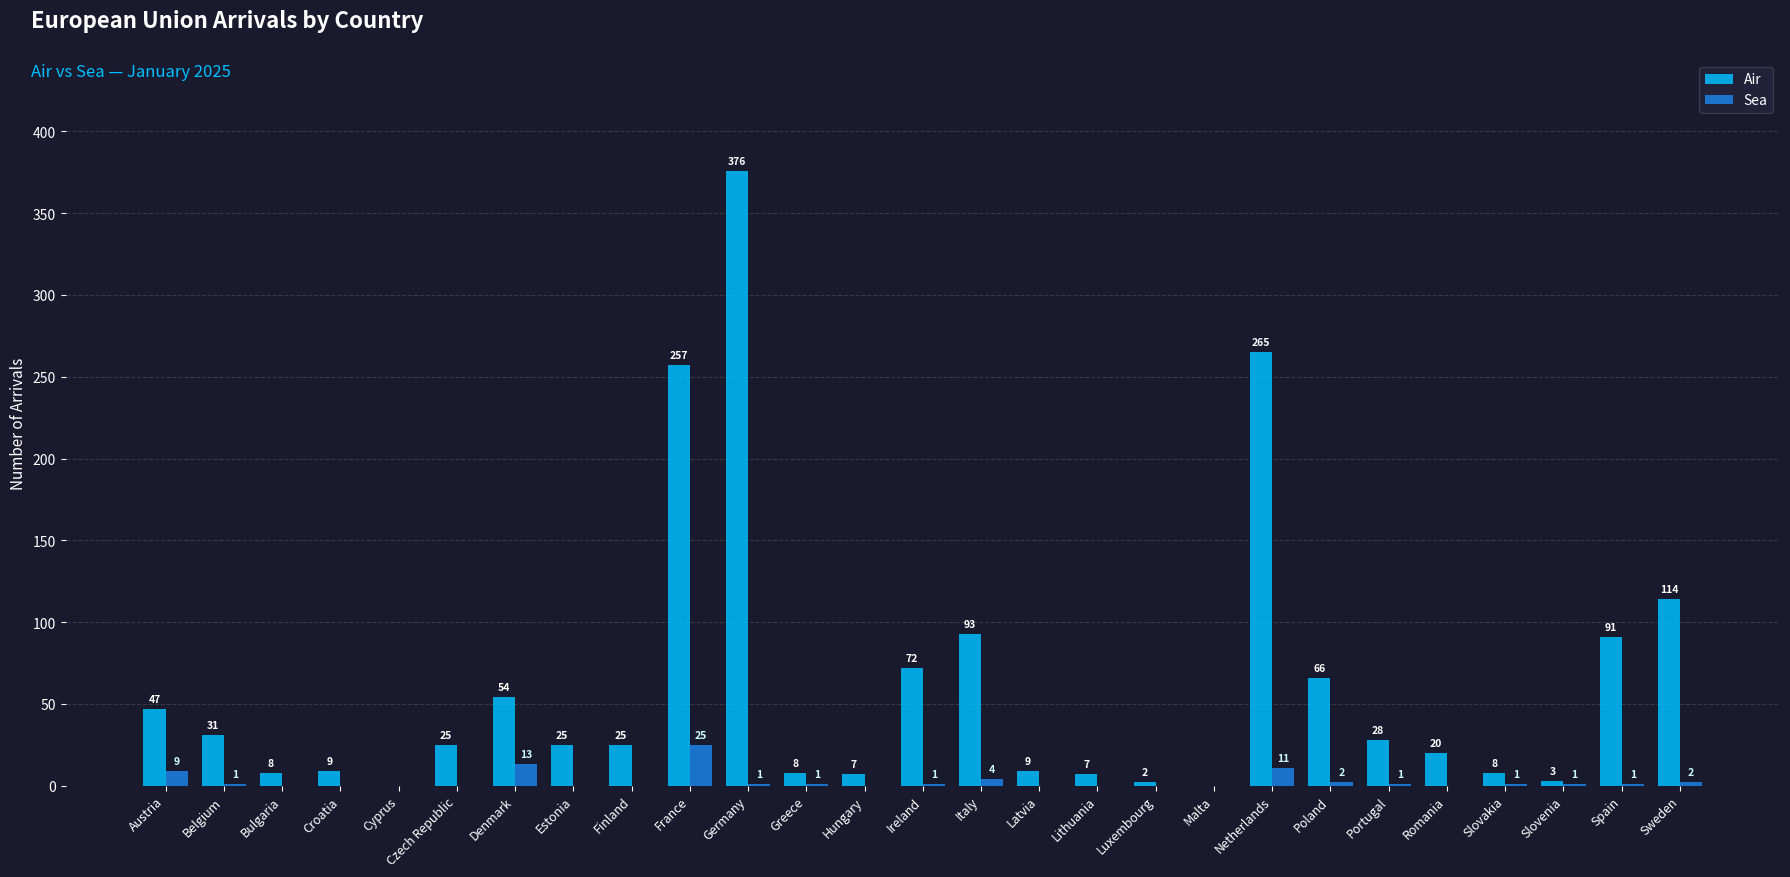

At which label does Air first exceed 25?

Austria